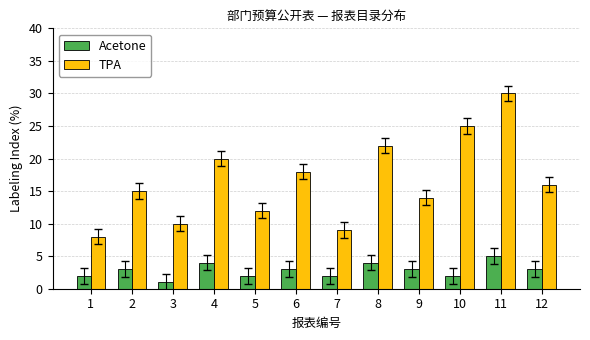

What is the value of the Acetone bar at the 8th from the left?

4